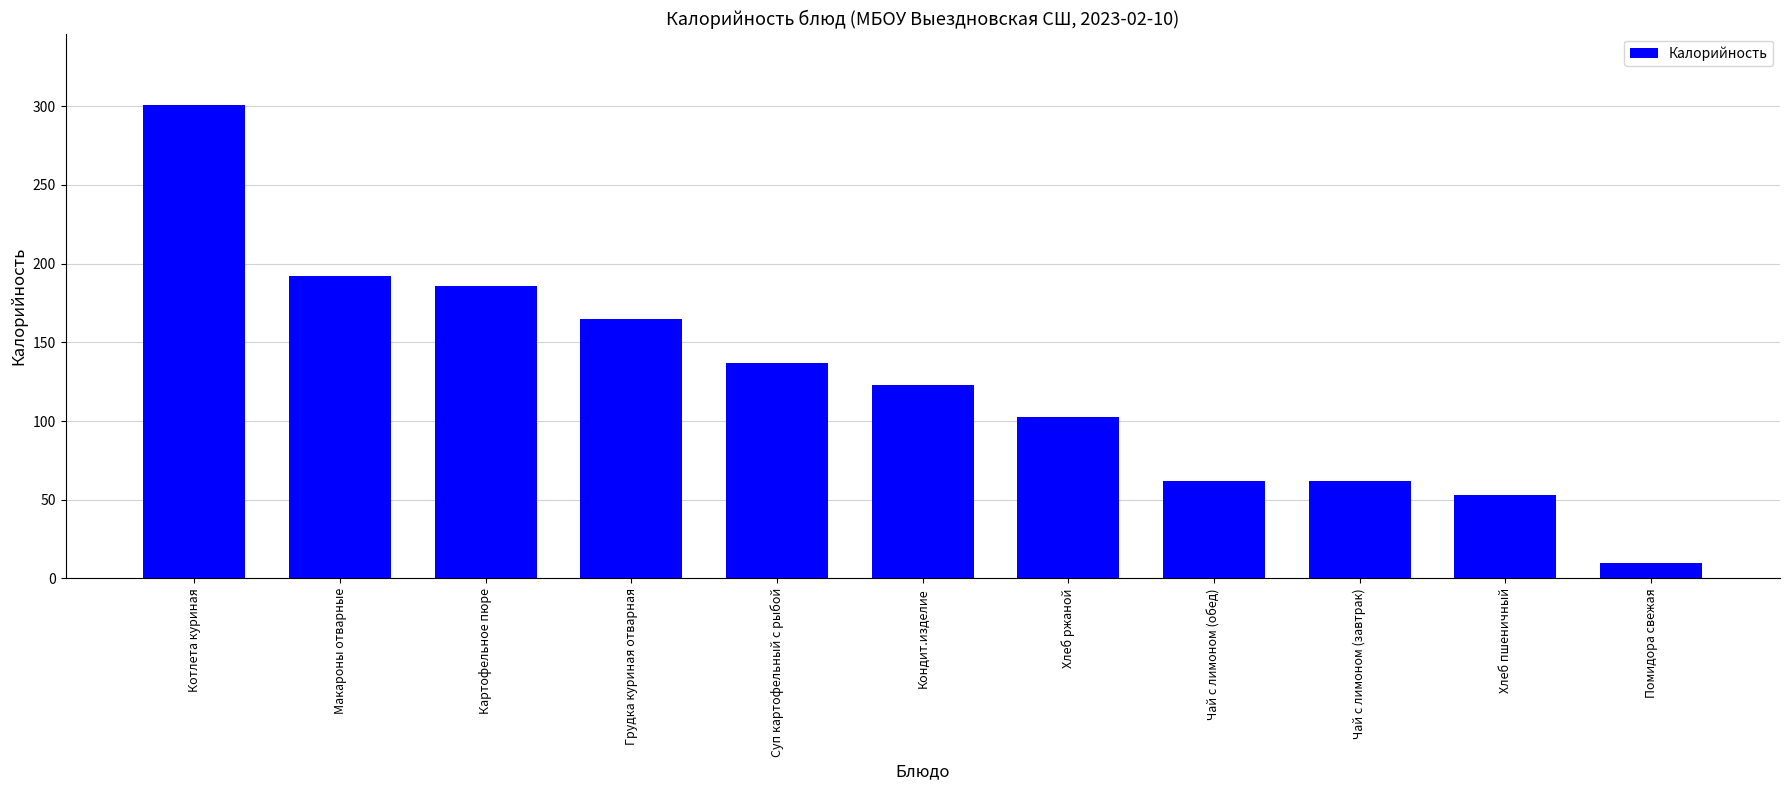

What is the average value?

126.7